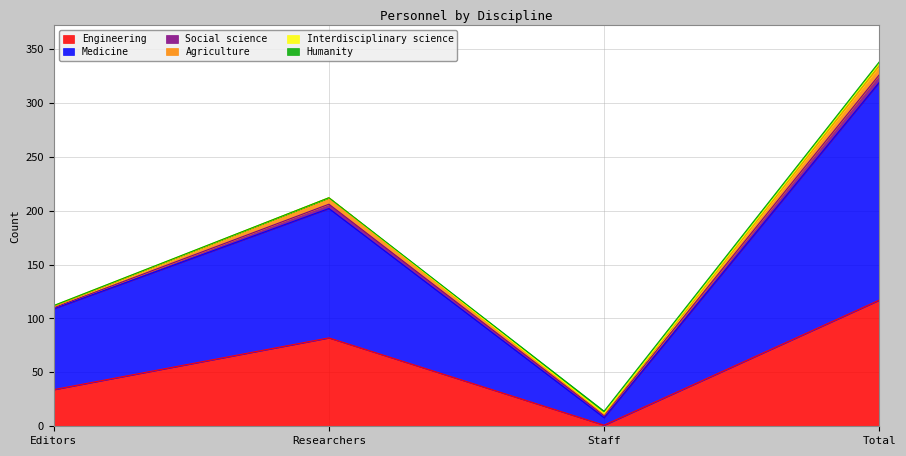

List the labels in order of Engineering value, largest first.

Total, Researchers, Editors, Staff